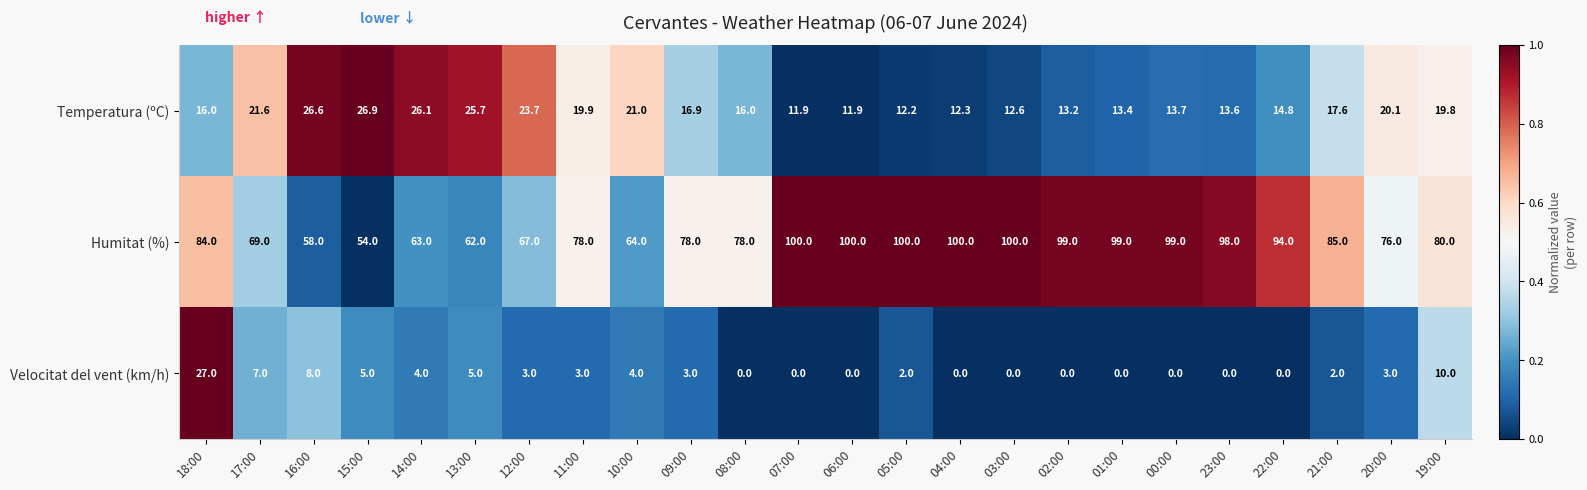

True or false: Temperatura (ºC) has a value of 12.6 at 03:00.

True